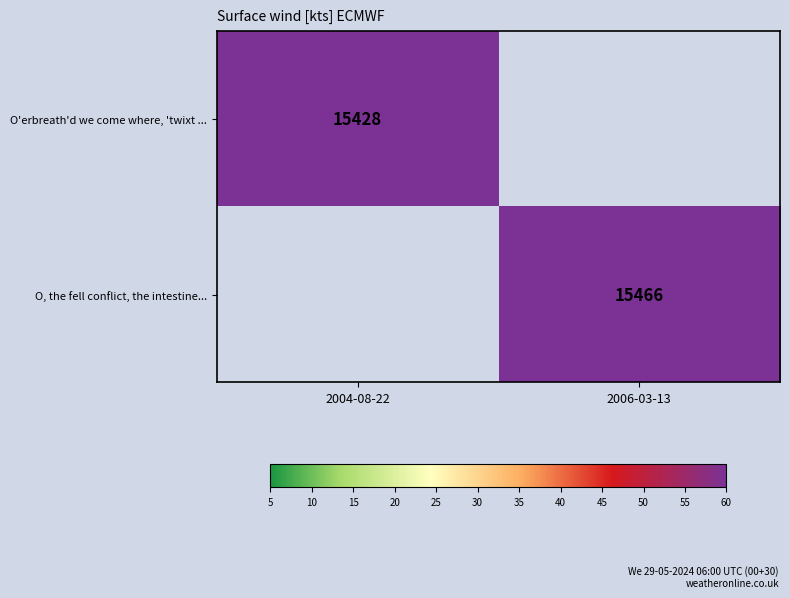

True or false: O'erbreath'd we come where, 'twixt ... has a value of 24814 at 2004-08-22.

False